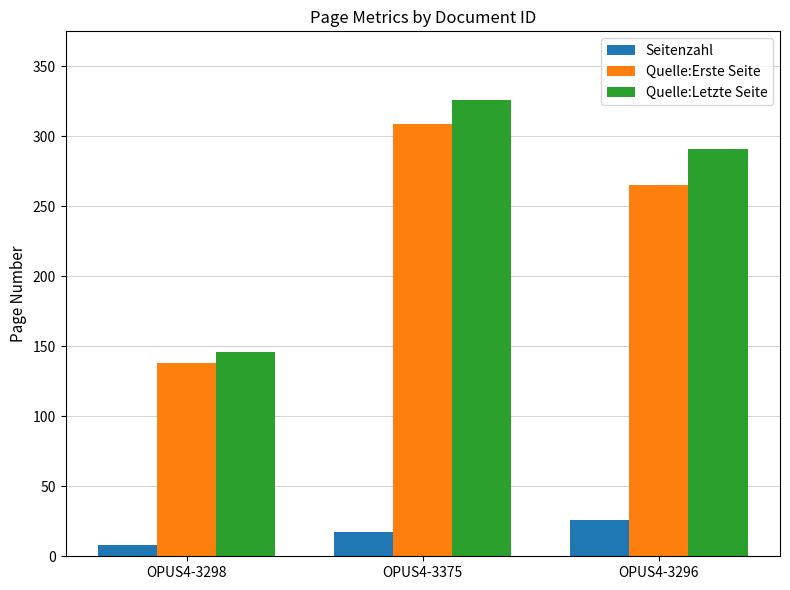

What is the label of the 2nd bar from the left?

OPUS4-3375